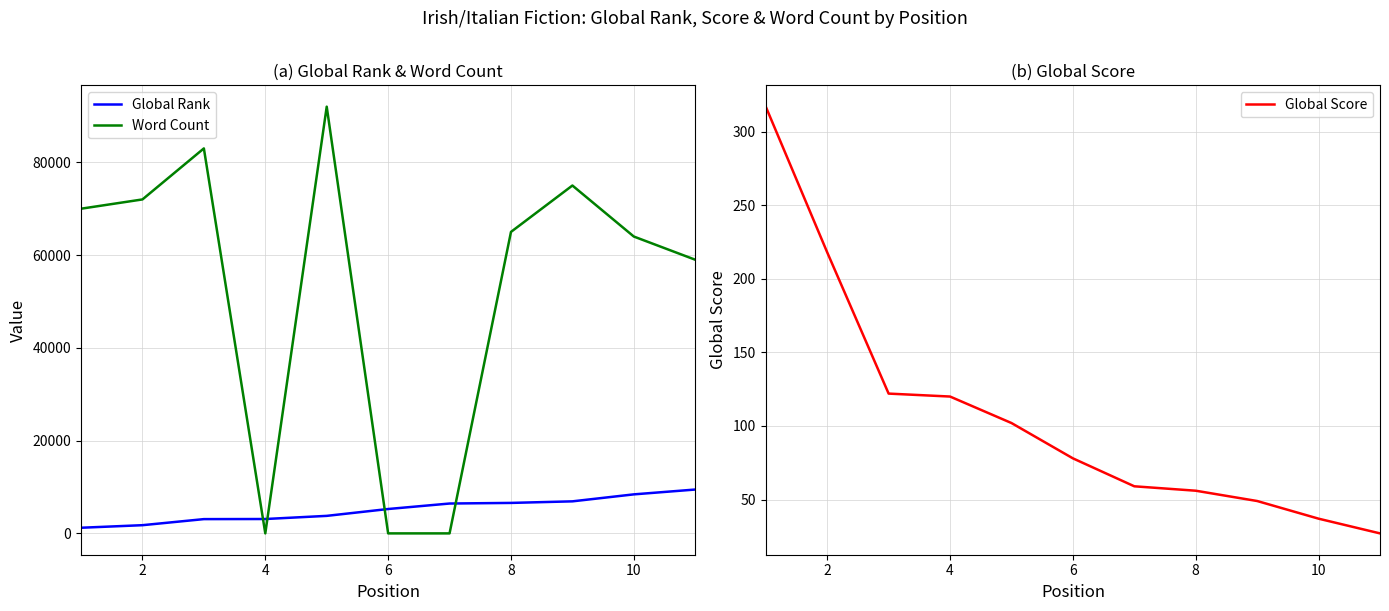

How many positive values does the Word Count series have?

8